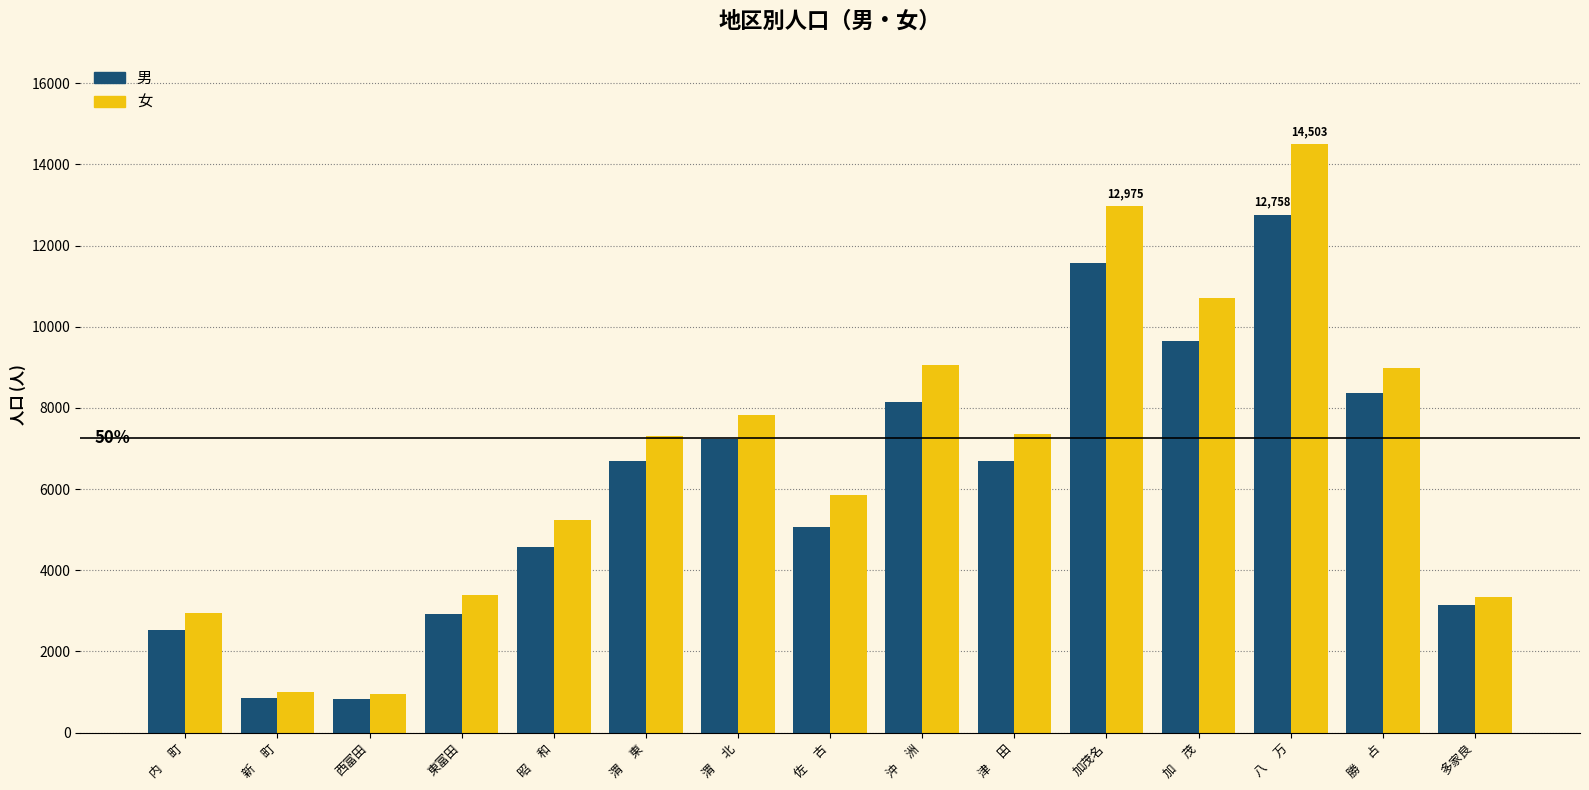

How many bars are there in each group?

2